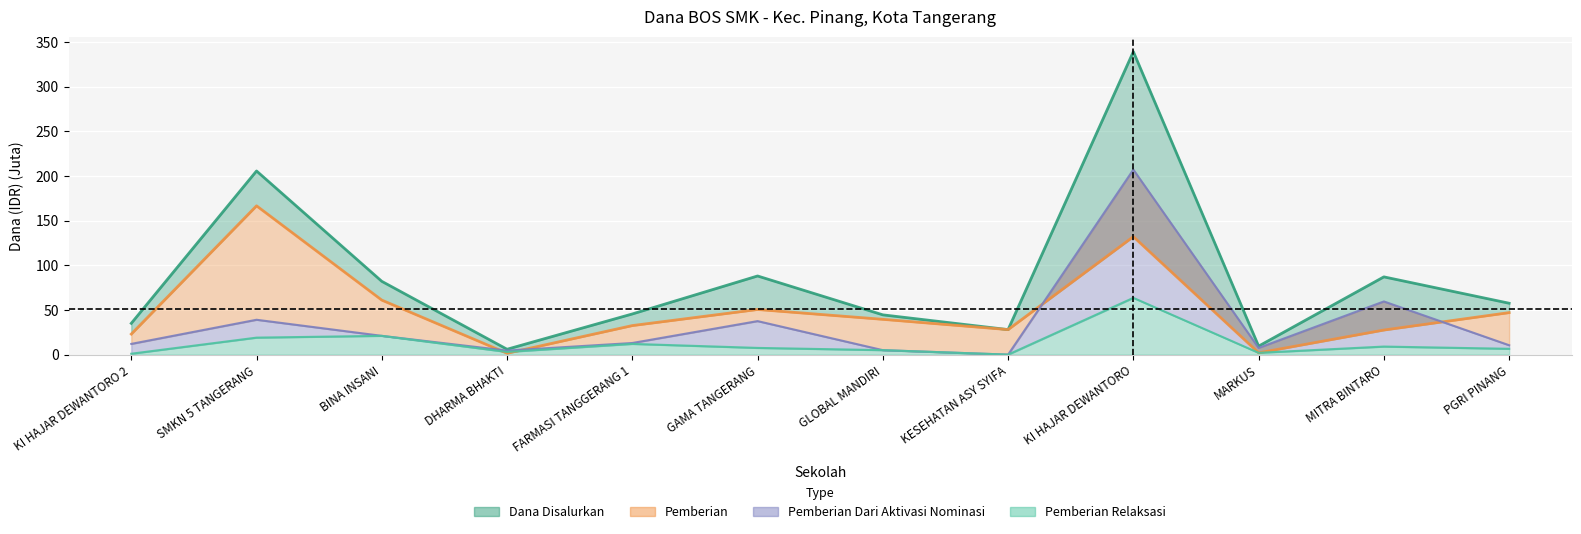

At BINA INSANI, list the series in order from largest to smallest.

Dana Disalurkan, Pemberian, Pemberian Dari Aktivasi Nominasi, Pemberian Relaksasi